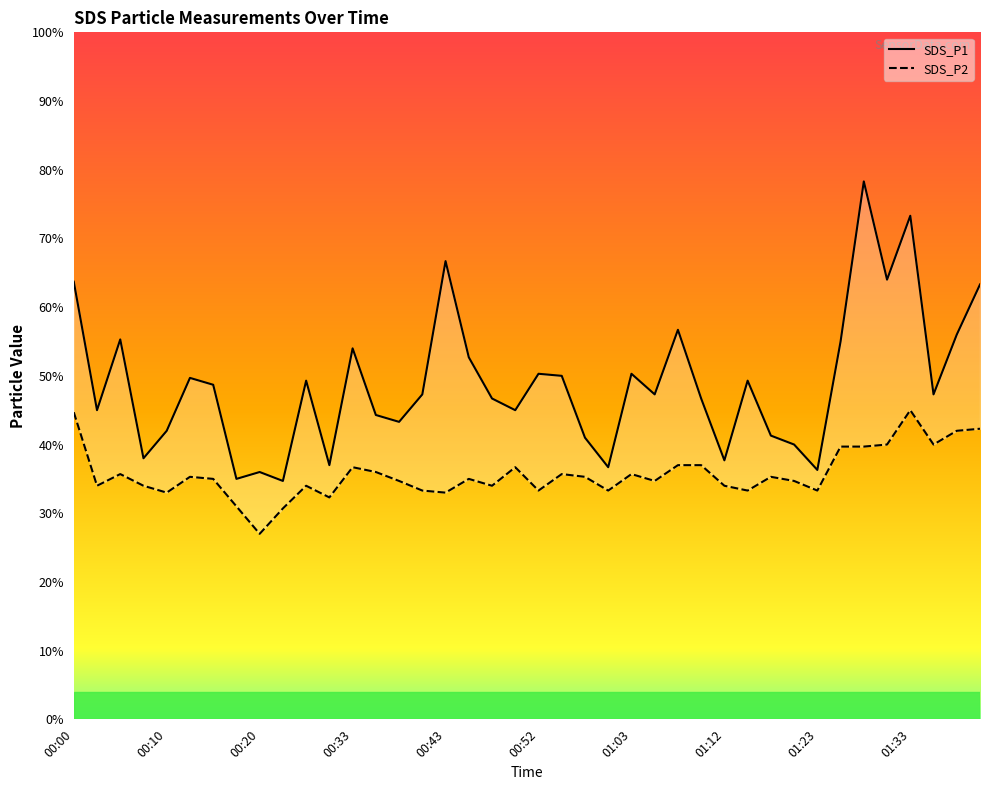

What is the difference between the second highest and minimum values in the SDS_P1 series?

3.9